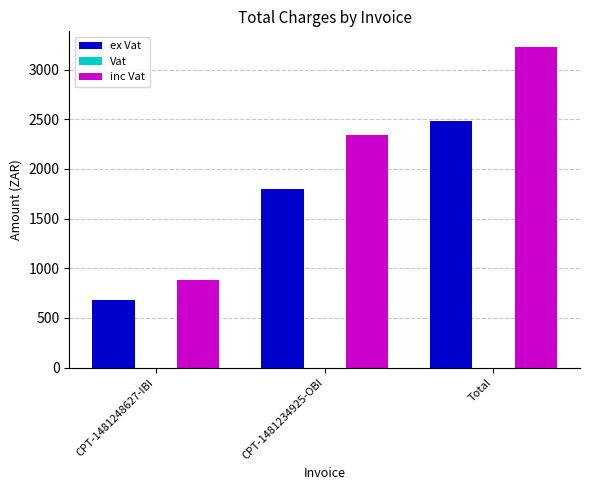

The value of ex Vat at Total is 4010.6. True or false?

False